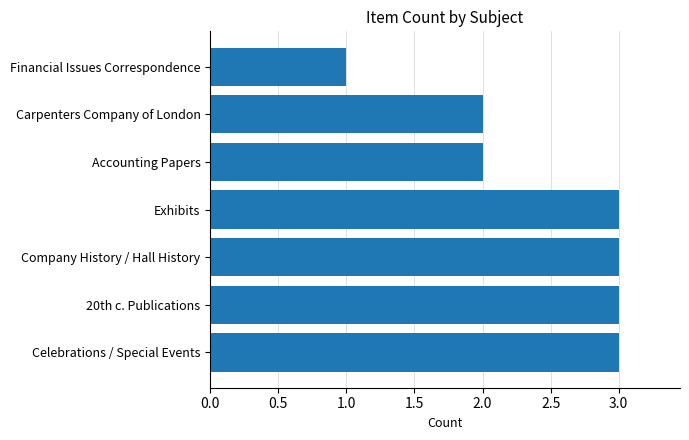

Is it true that the value at Celebrations / Special Events is 4?

False